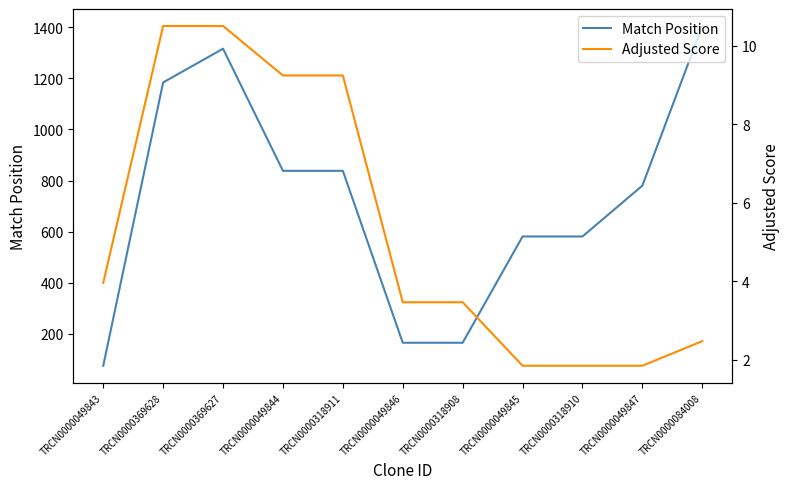

Read the Match Position value at TRCN0000318908.

165